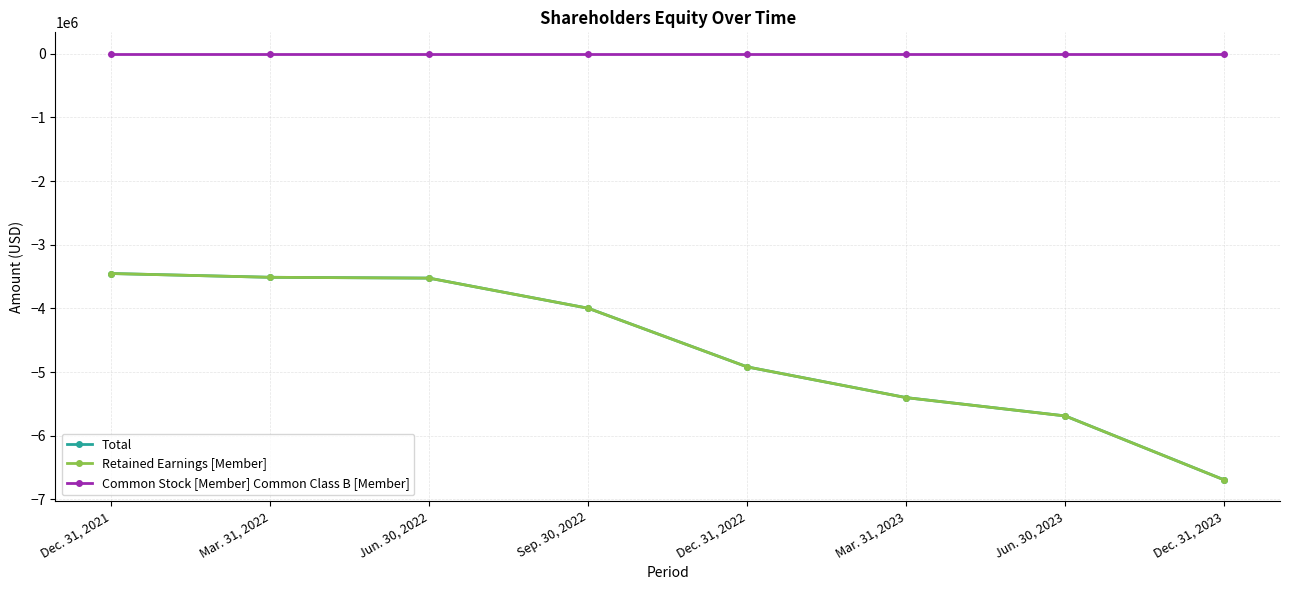

The value of Total at Jun. 30, 2022 is -765007. True or false?

False